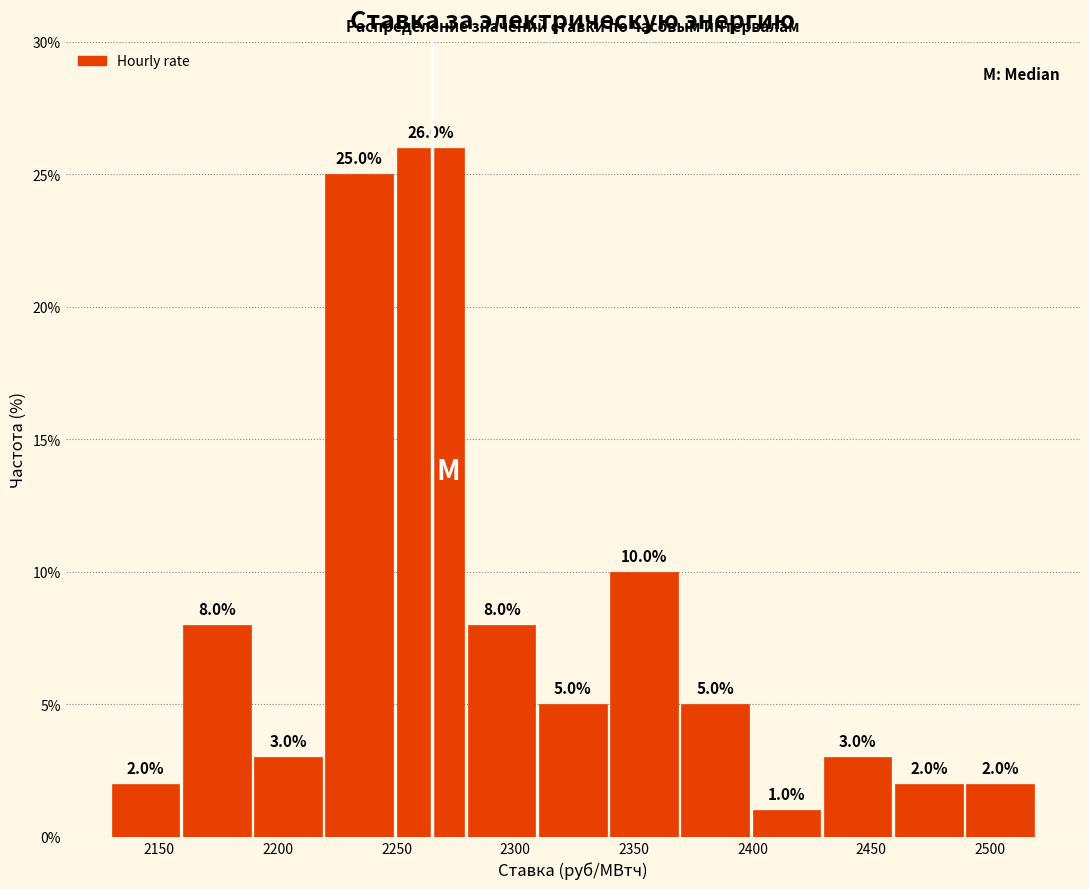

How tall is the bar that spans 2490 to 2520 on the x-axis?

2.0